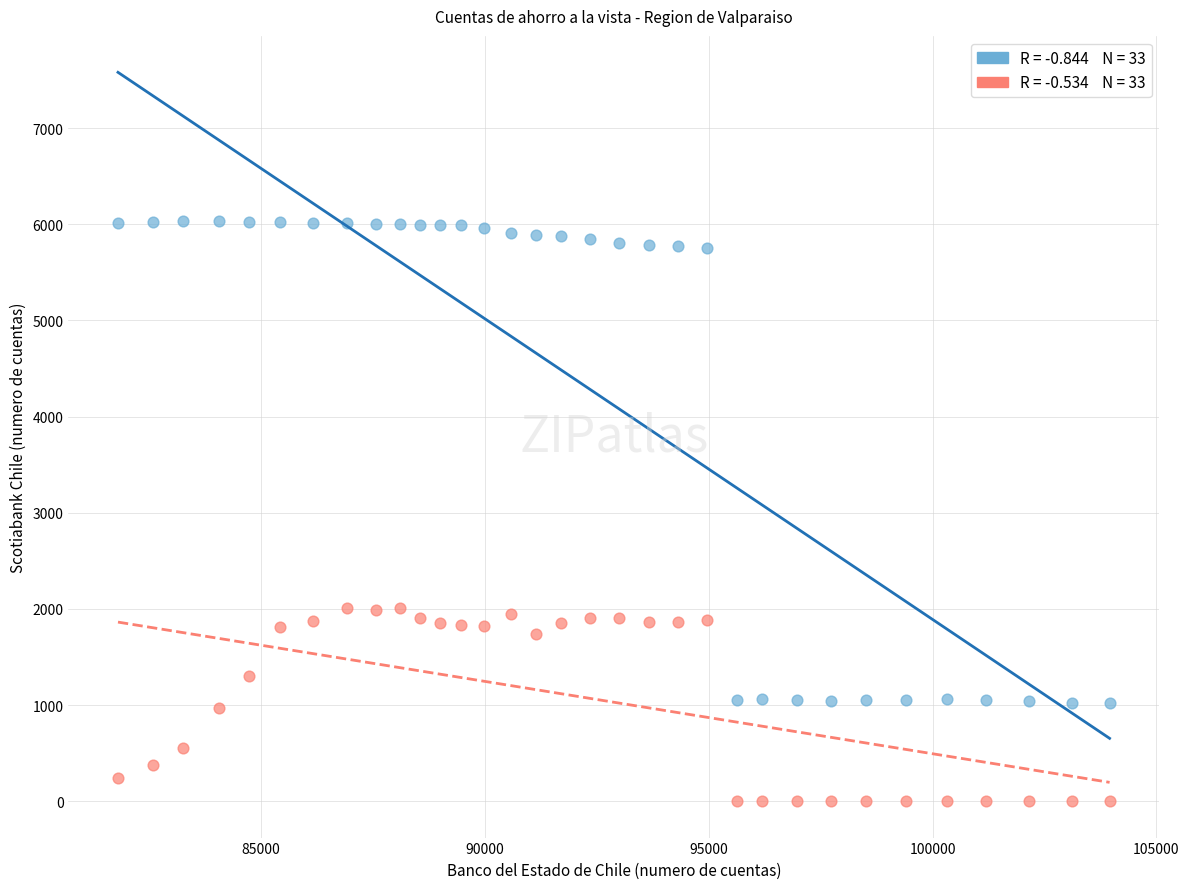

Across all data points, what is the range of X values (max minus min)?

22152